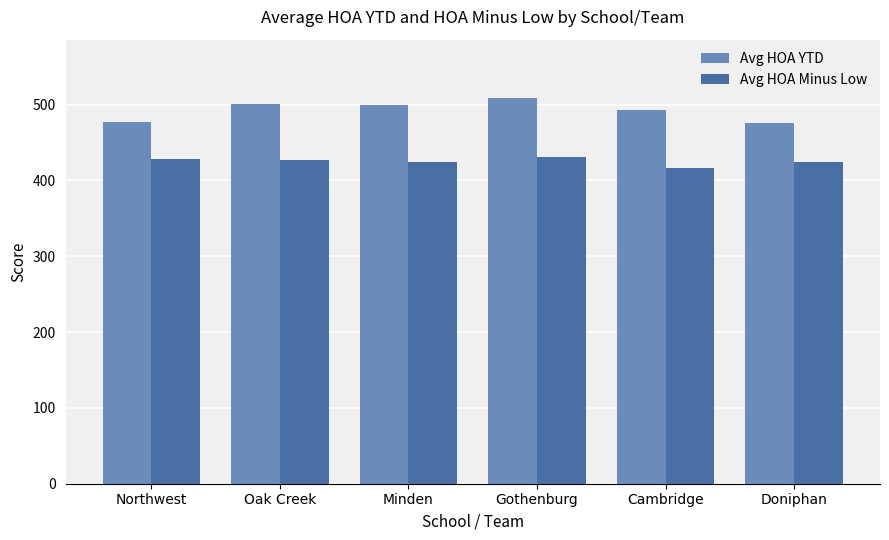

How many series are shown in this chart?

2